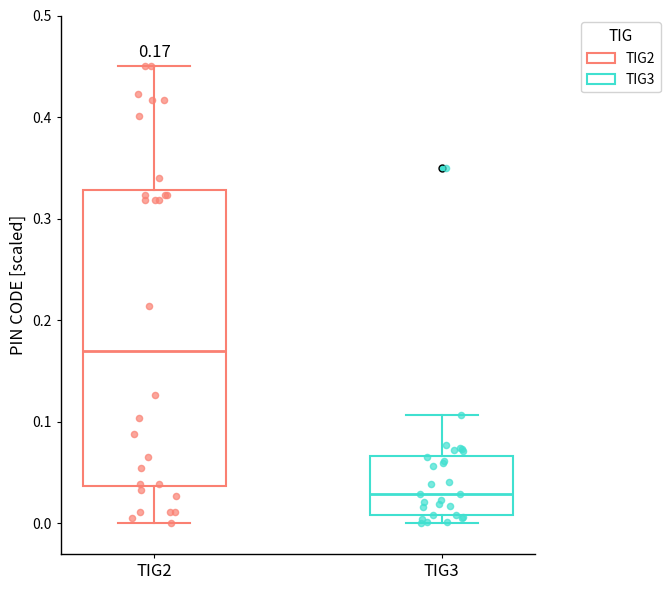

Which box has the lowest median line?

TIG3